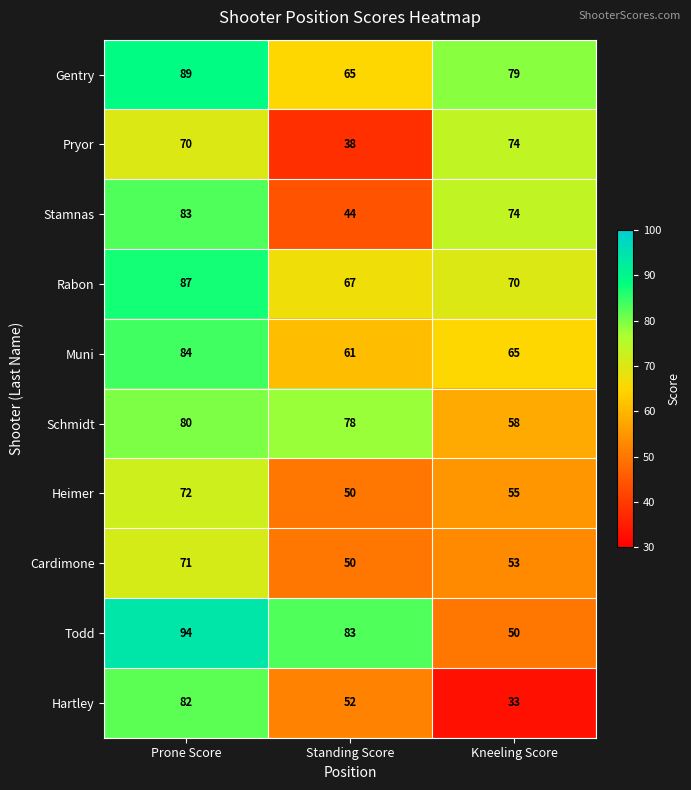

Which series changed the most between Prone Score and Standing Score?

Stamnas